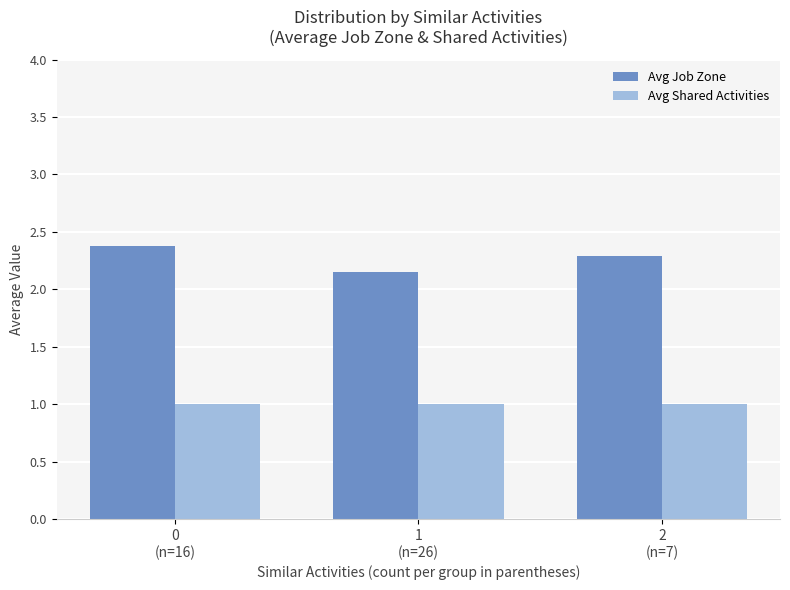

At which label is Avg Job Zone closest to 2?

1
(n=26)